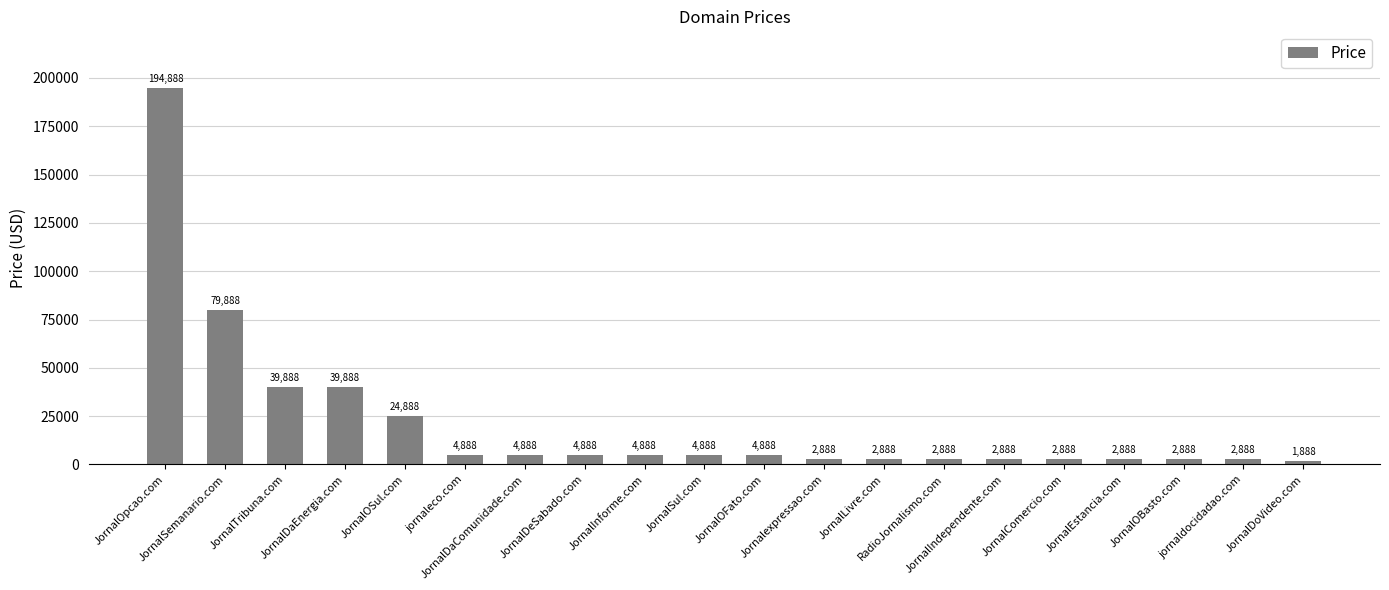

What is the label of the 12th bar from the right?

JornalInforme.com